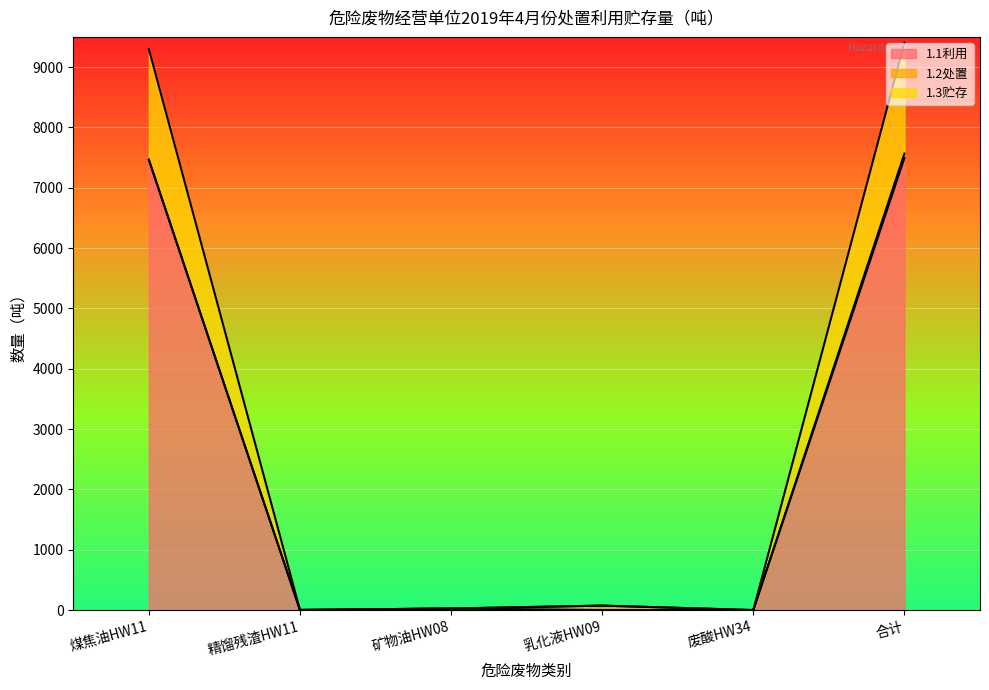

The value of 1.1利用 at 废酸HW34 is 3076.6. True or false?

False